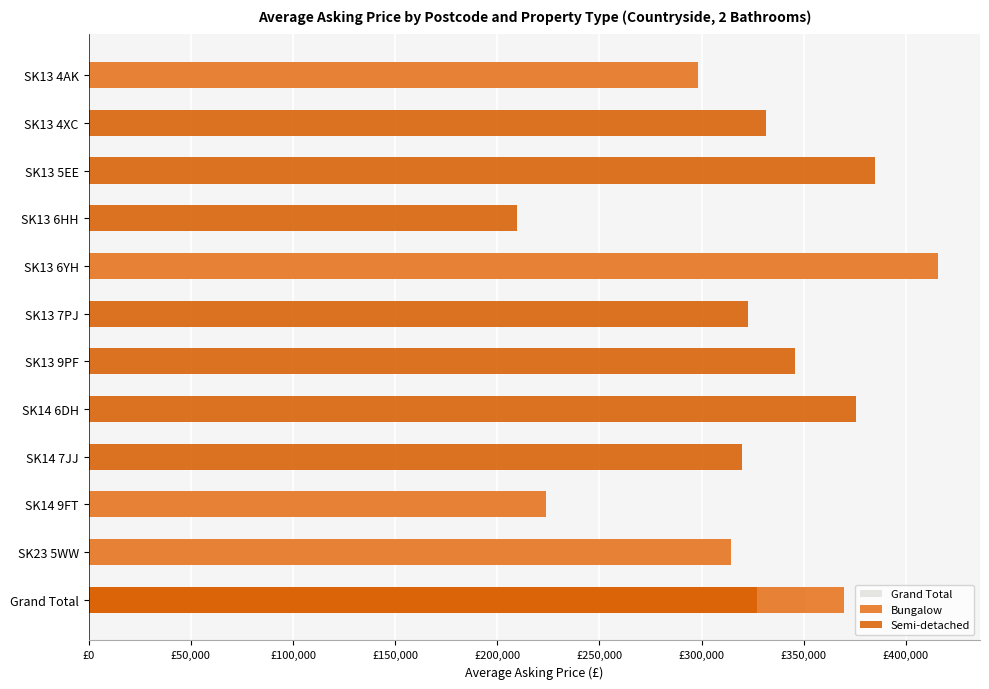

Where is Grand Total nearest to the value 312500?

SK23 5WW